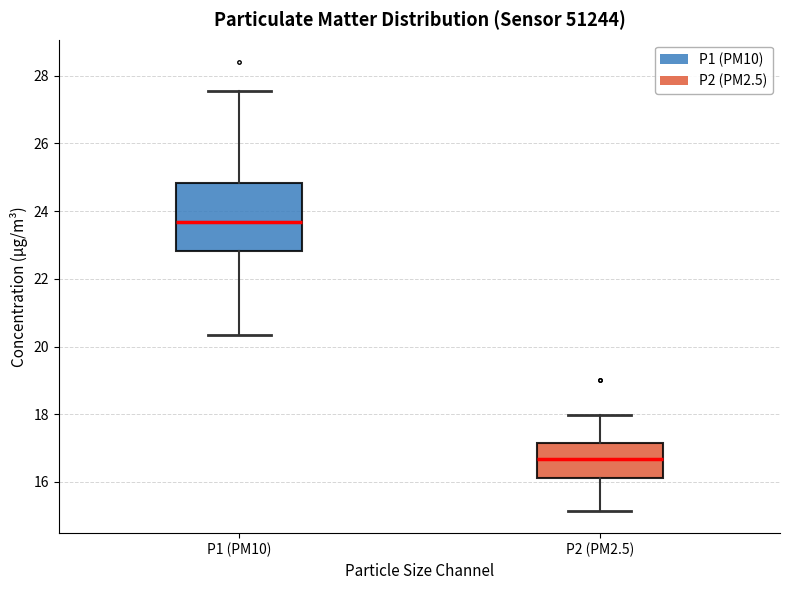

Where does the upper whisker of the box for P2 (PM2.5) end on the y-axis? The values are not printed on the chart, so give them approximately, as read against the axis.

18.0